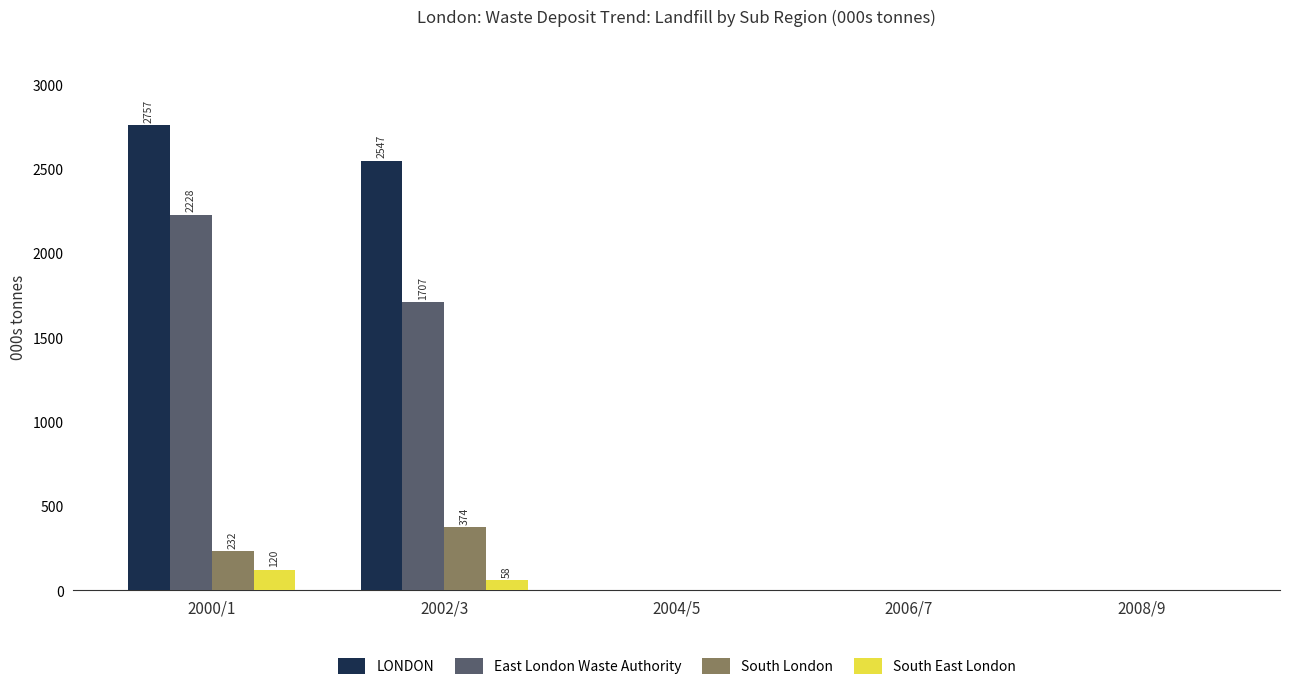

The value of LONDON at 2004/5 is 1232.2. True or false?

False